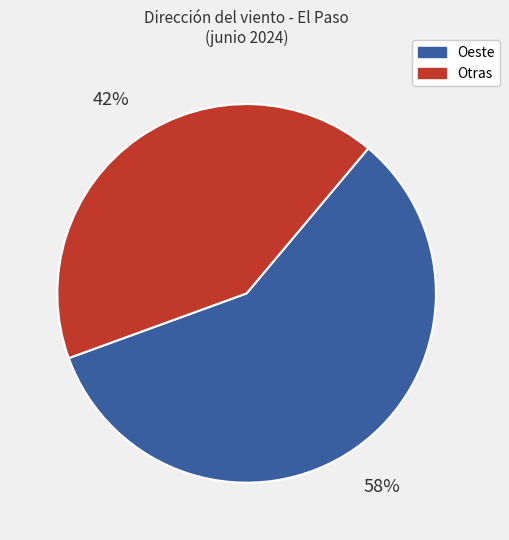

Is there any slice that represents more than half of the pie?

Yes